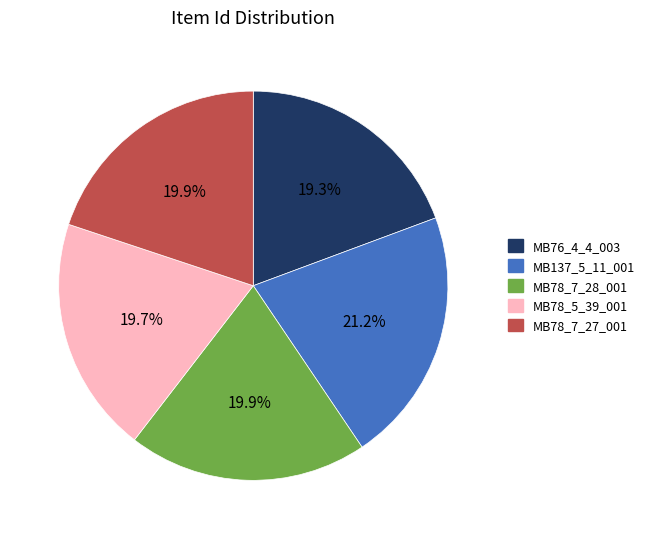

Count the number of slices in the pie.

5